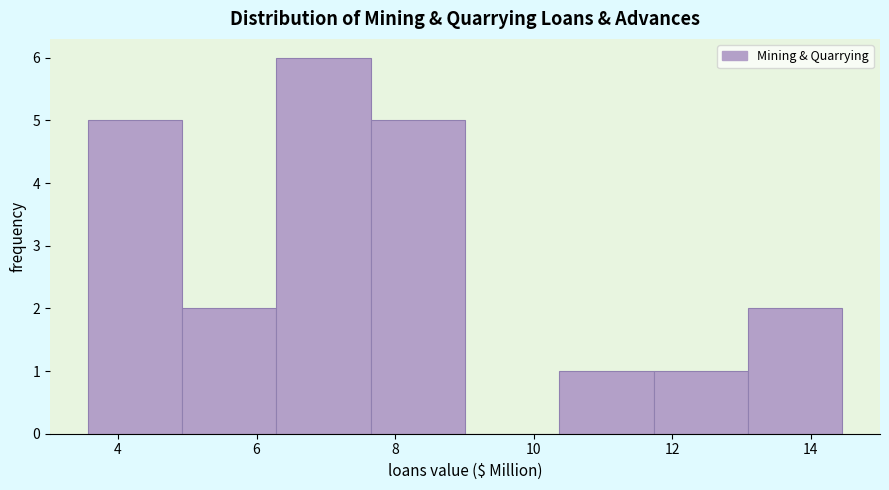

Reading left to right, list every bar in this chart as the range it spans on the x-axis followed by its height. Neither the bar edges nor the heights are printed on the chart, so give them approximately, as read against the axes.

3.6 to 5.0: 5
5.0 to 6.2: 2
6.2 to 7.6: 6
7.6 to 9.0: 5
9.0 to 10.4: 0
10.4 to 11.8: 1
11.8 to 13.0: 1
13.0 to 14.4: 2